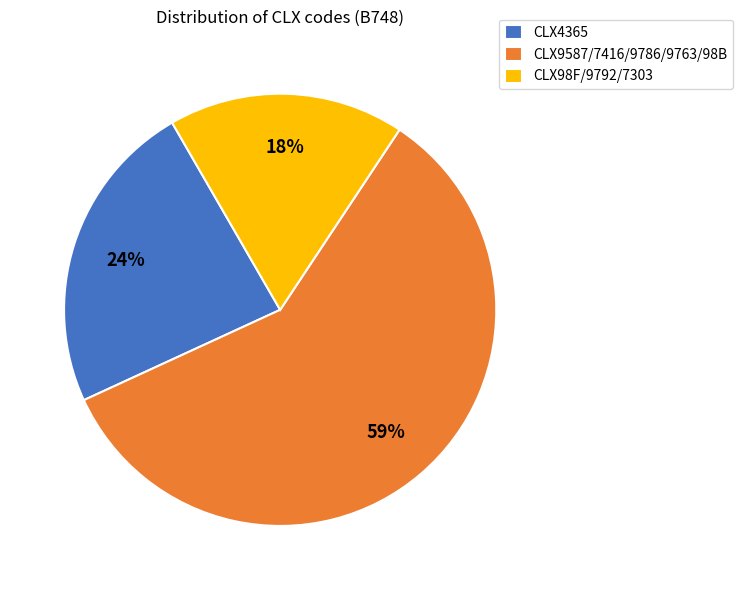

What is the ratio of the value at CLX98F/9792/7303 to the value at CLX9587/7416/9786/9763/98B?

0.3